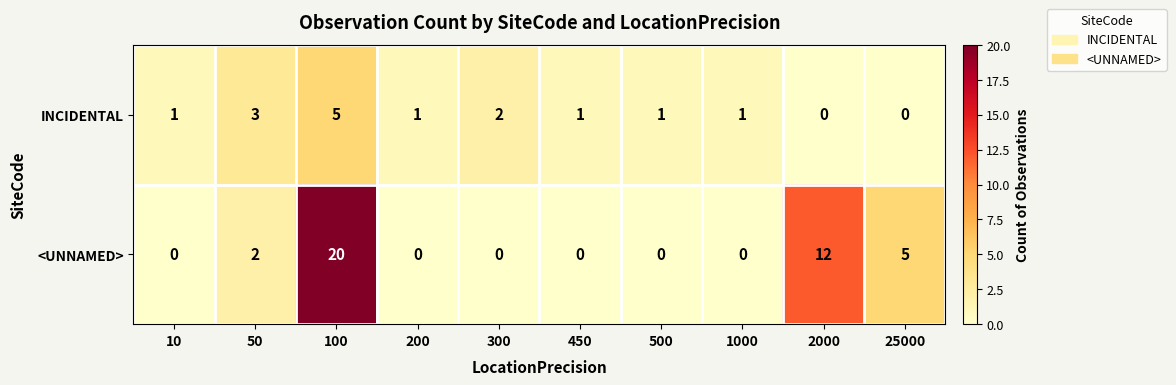

What is the approximate value of <UNNAMED> at 25000, to the nearest 5?

5